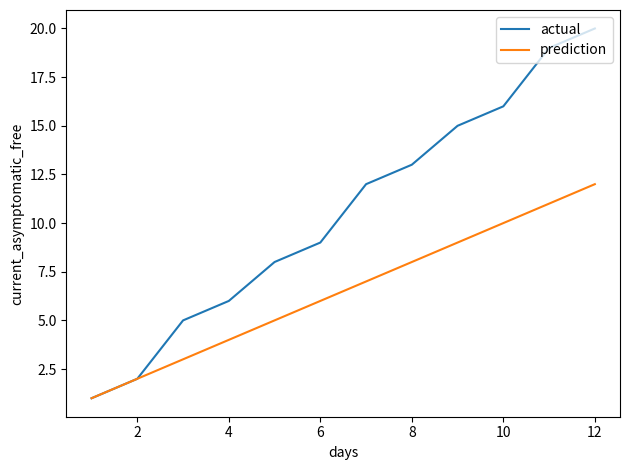

Which series has the largest total across all categories?

actual